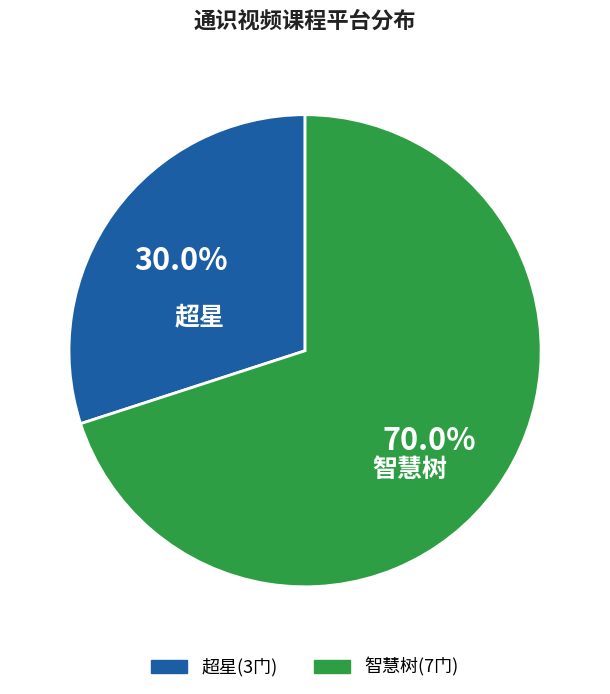

Combined, what portion of the pie is 超星 and 智慧树?

100.0%